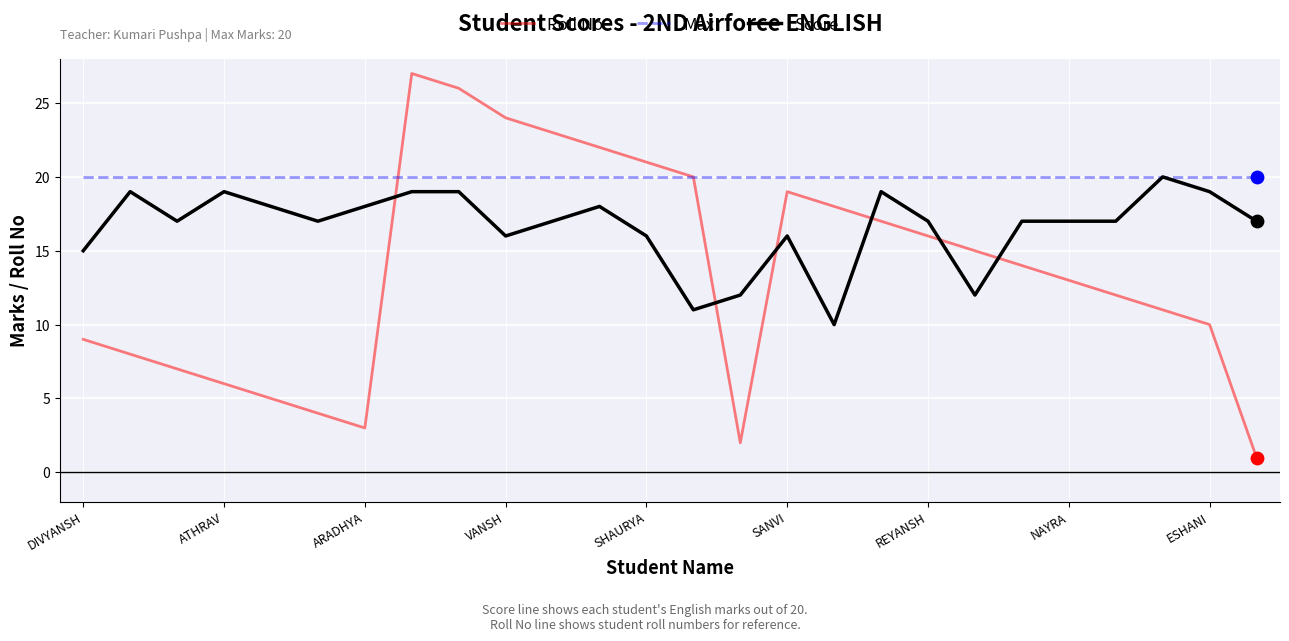

What are all the series names shown in the legend?

Roll No, Max, Score